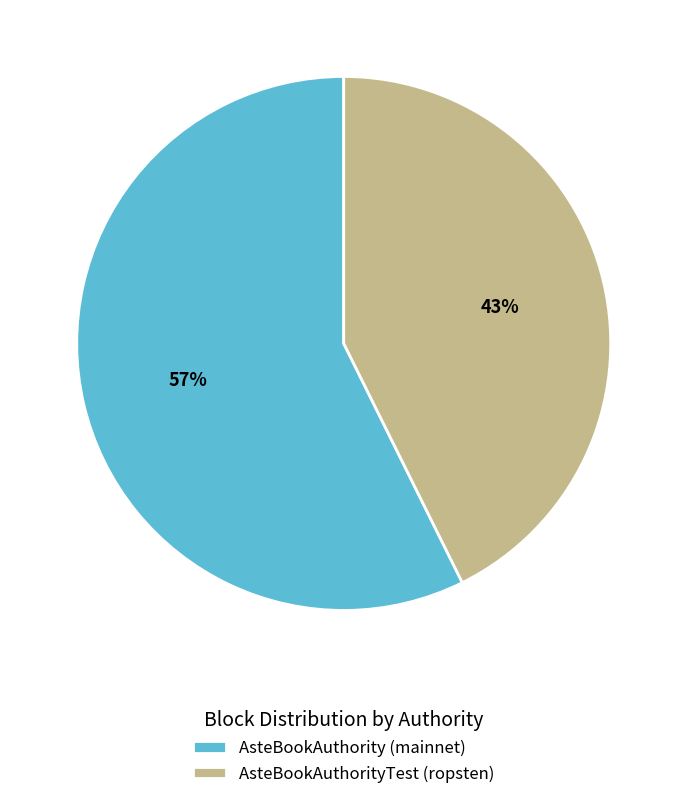

Between AsteBookAuthorityTest (ropsten) and AsteBookAuthority (mainnet), which is larger?

AsteBookAuthority (mainnet)